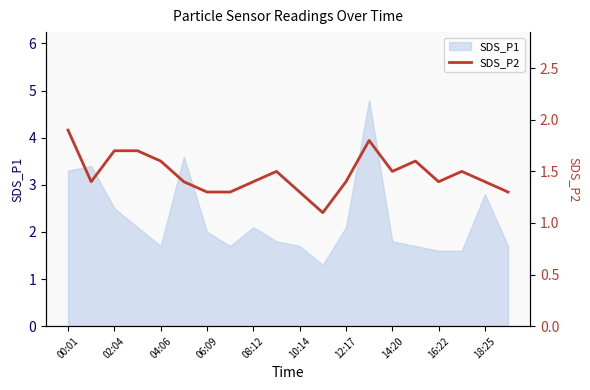

What is the minimum value for SDS_P1?

1.3